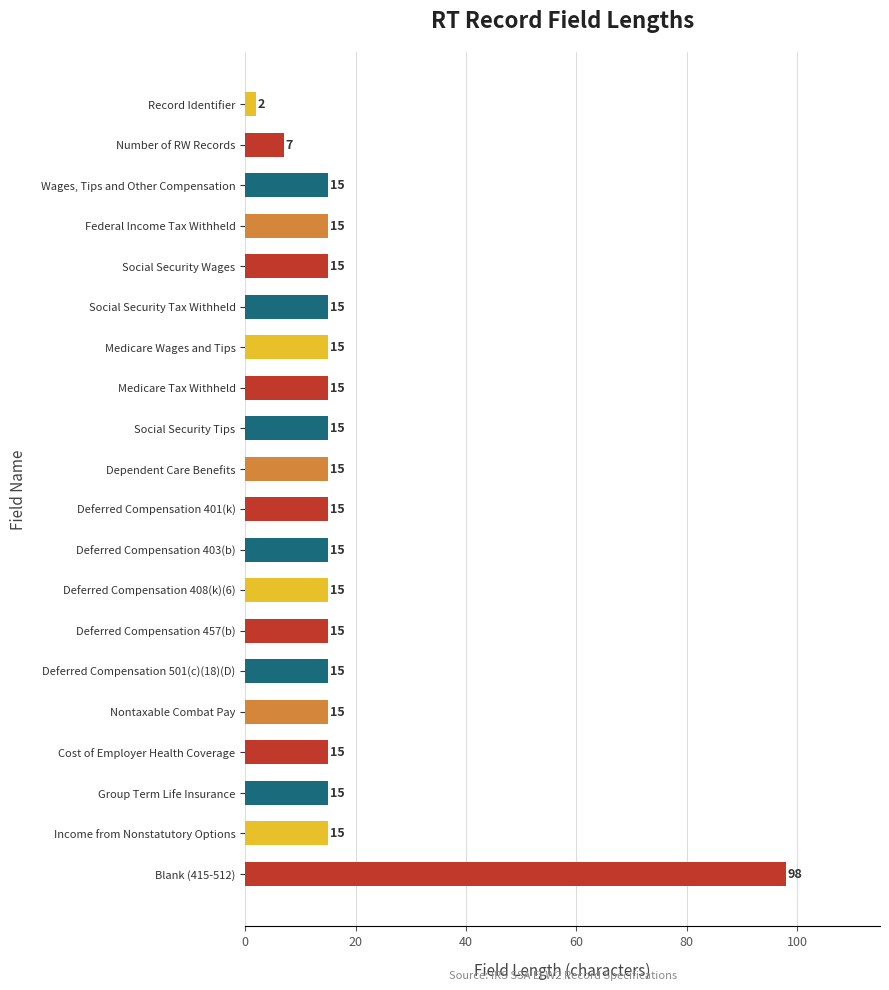

What is the label of the 5th bar from the top?

Social Security Wages